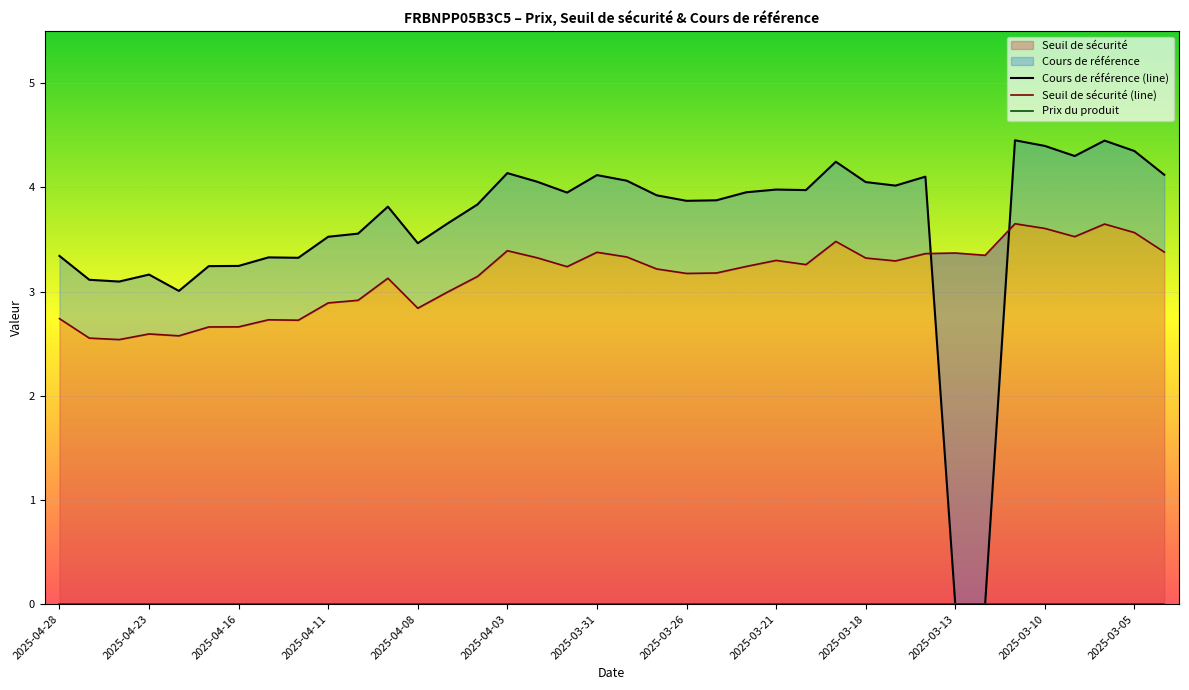

What is the label of the 23rd point from the right?

2025-04-03